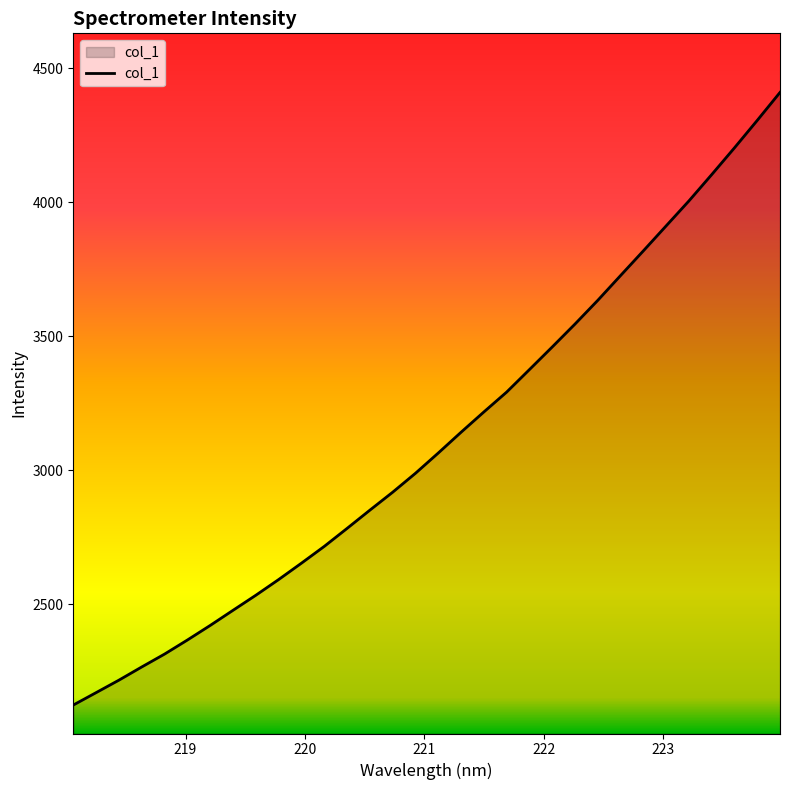

What is the greatest value displayed?

4409.9